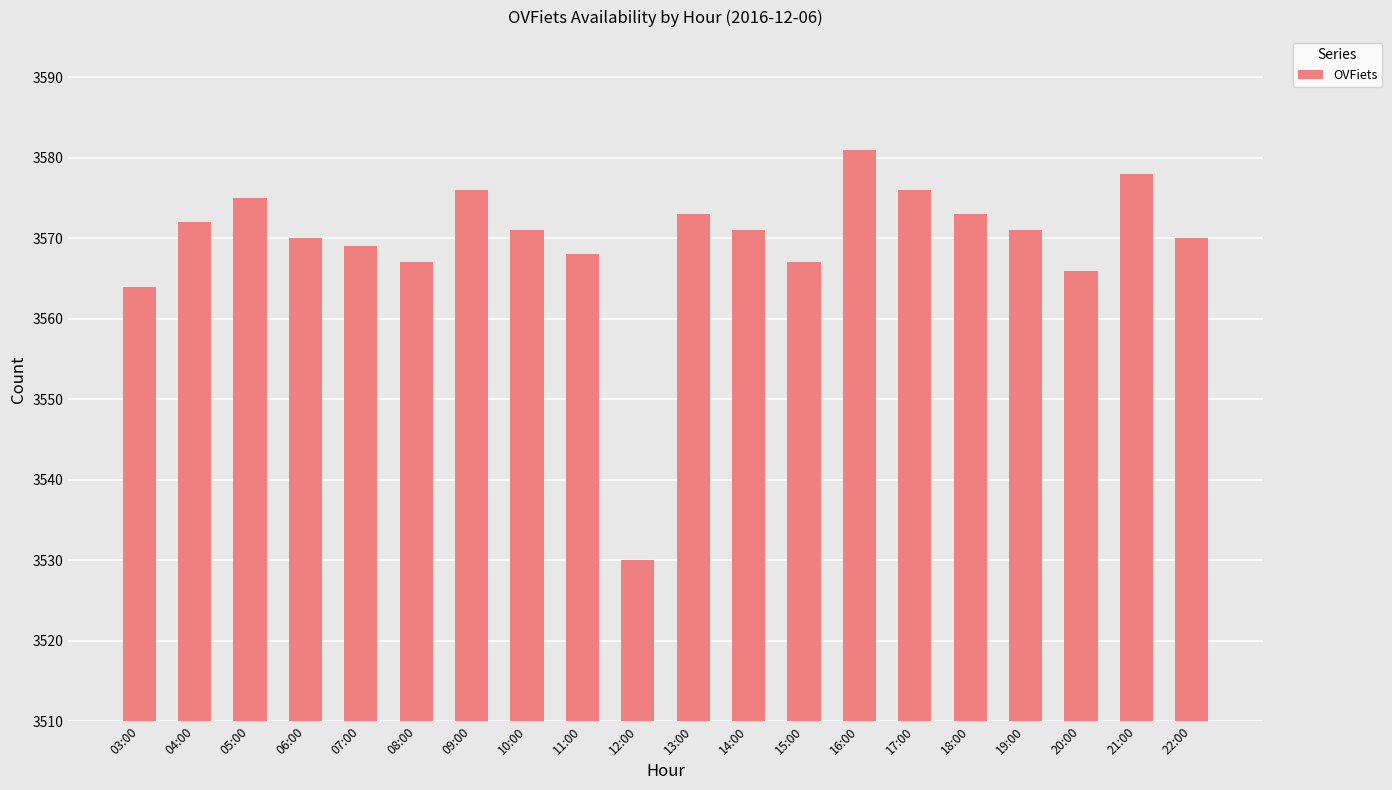

The value at 21:00 is 4735. True or false?

False